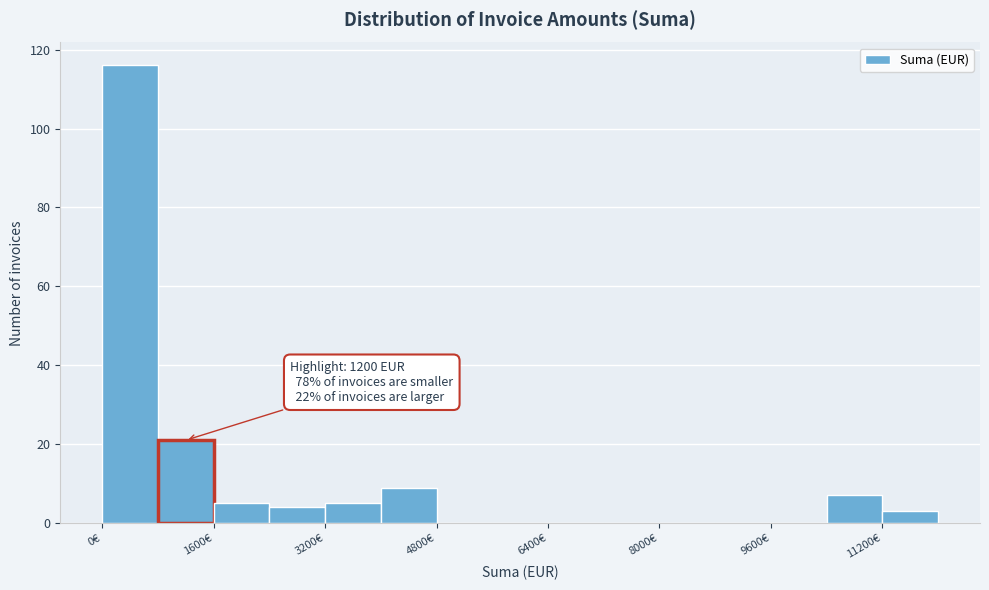

Over which range of the x-axis is the bar tallest?

0 to 800